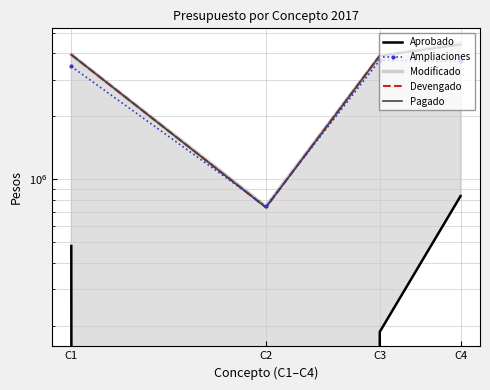

Read the Ampliaciones value at C3.

3710499.4